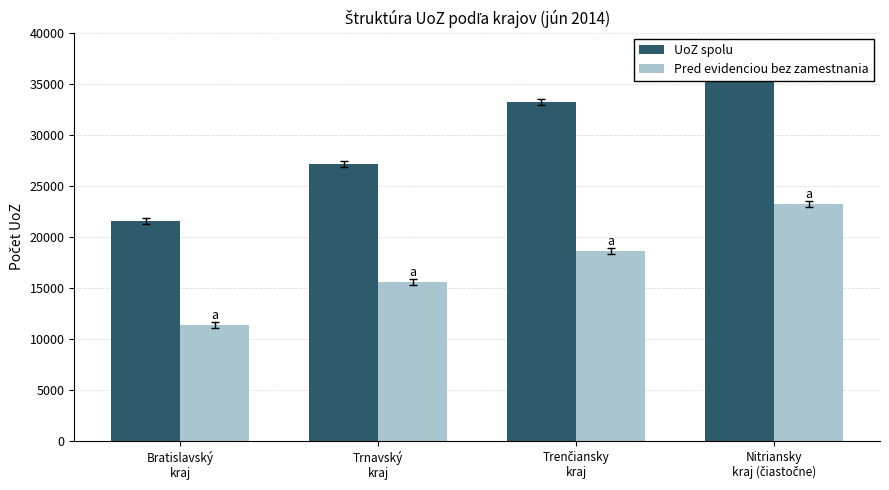

What position from the left is Bratislavský
kraj?

1